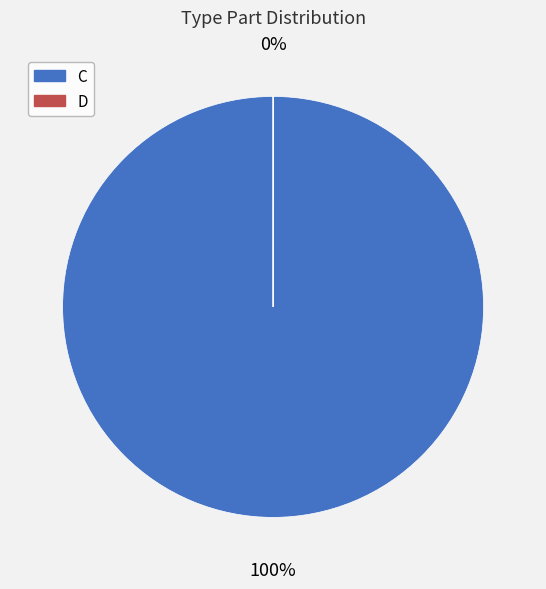

To the nearest percent, what is the difference between the C and D slice percentages?

100%